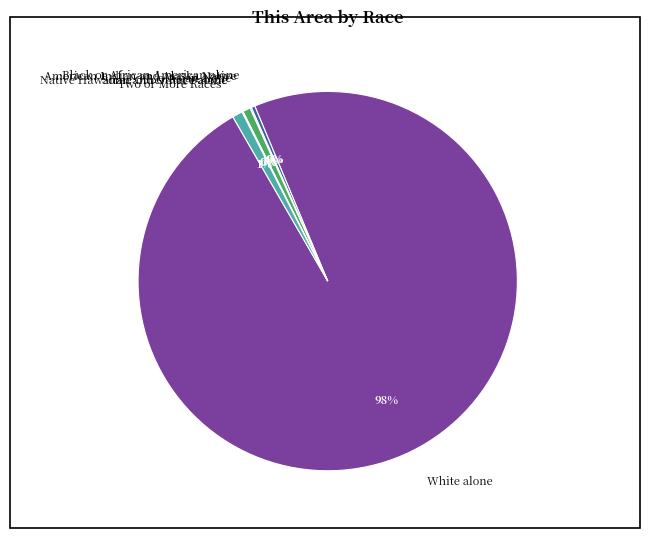

To the nearest percent, what is the average slice percentage?

14%